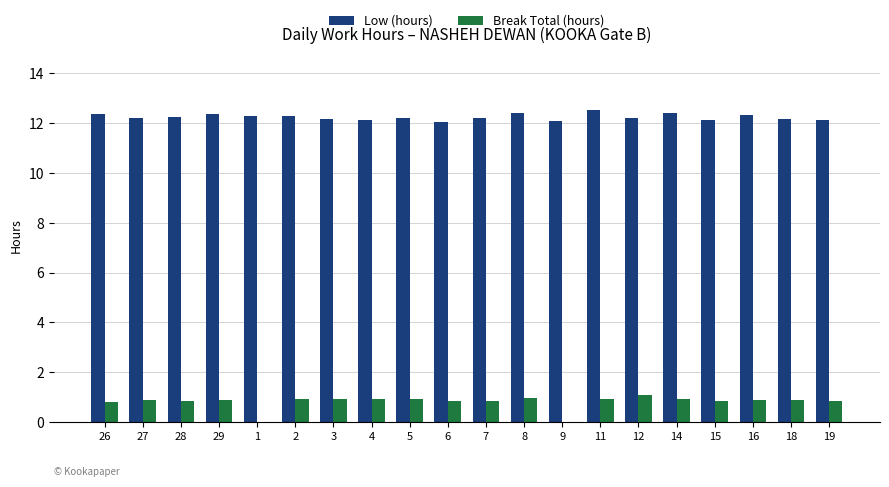

At which label does Low (hours) reach its peak?

11